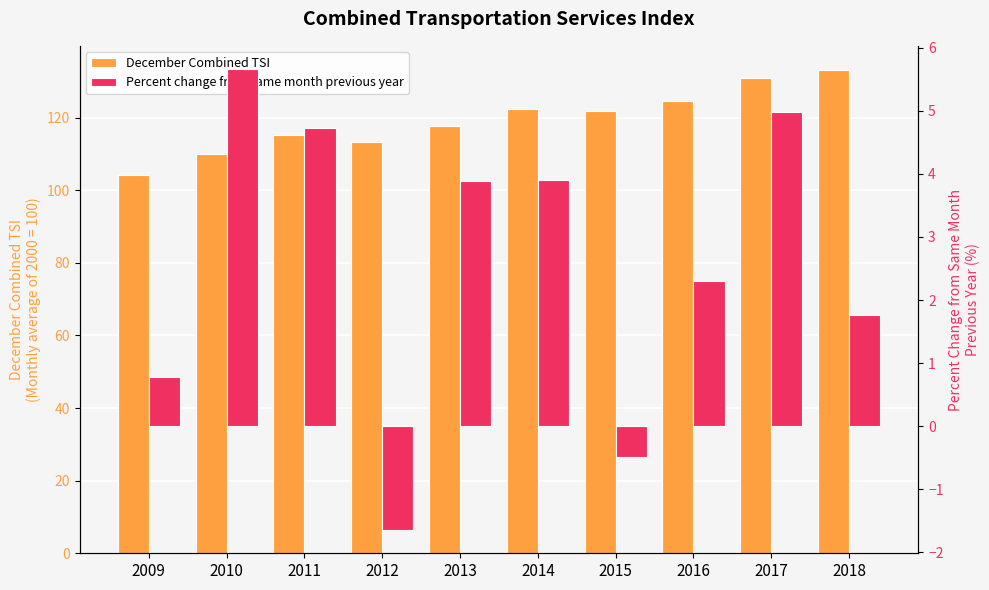

What is the value of the Percent change from same month previous year bar at the 4th from the left?

-1.6